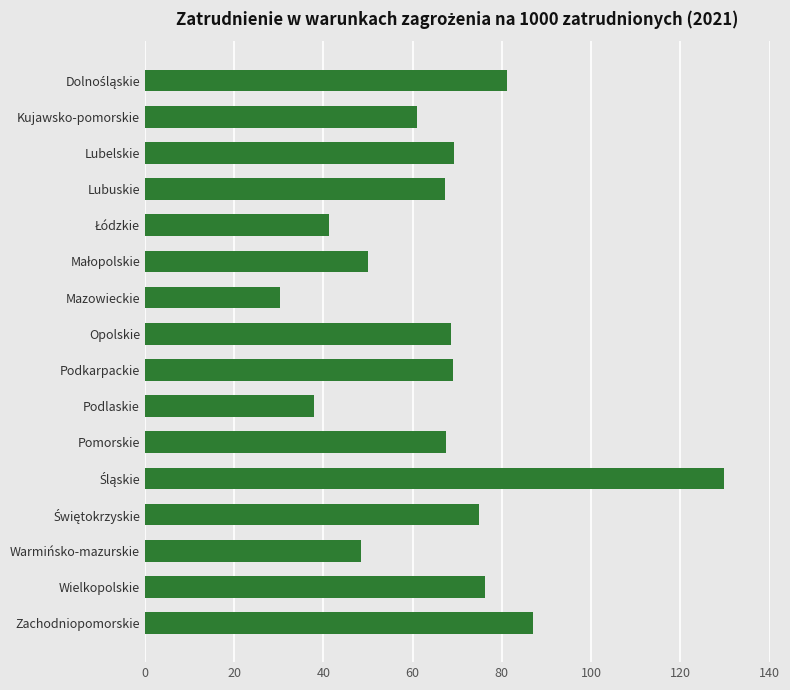

What is the sum of all values?

1059.5